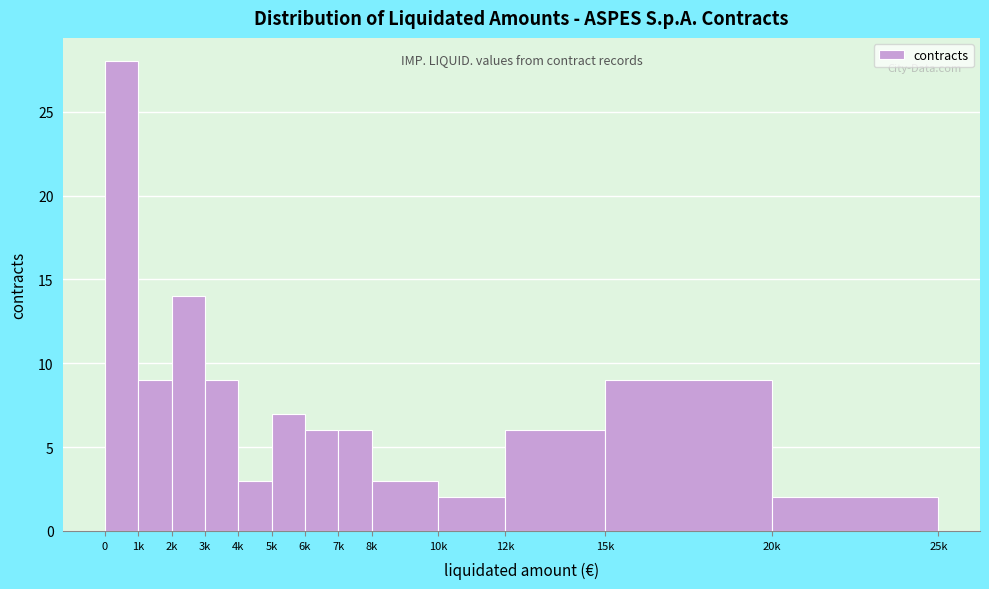

Reading left to right, list all the values displayed in this chart.

0=28	1k=9	2k=14	3k=9	4k=3	5k=7	6k=6	7k=6	8k=3	10k=2	12k=6	15k=9	20k=2